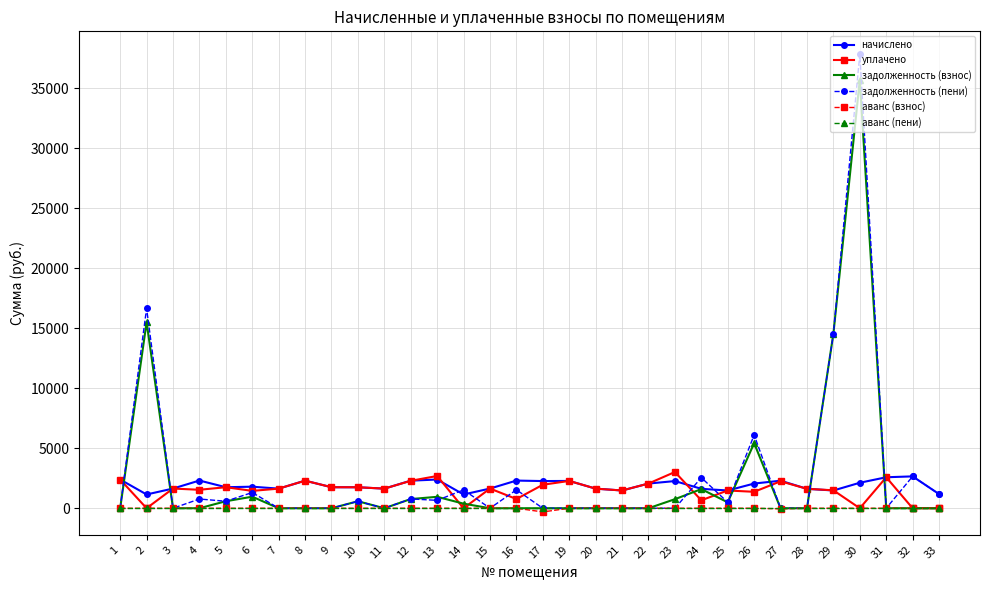

What is the spread (max minus min) of values at 21?

1478.5